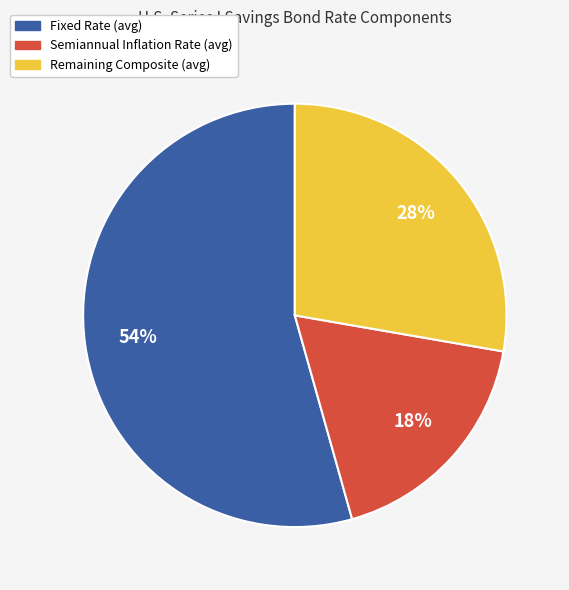

Does any single category account for the majority?

Yes